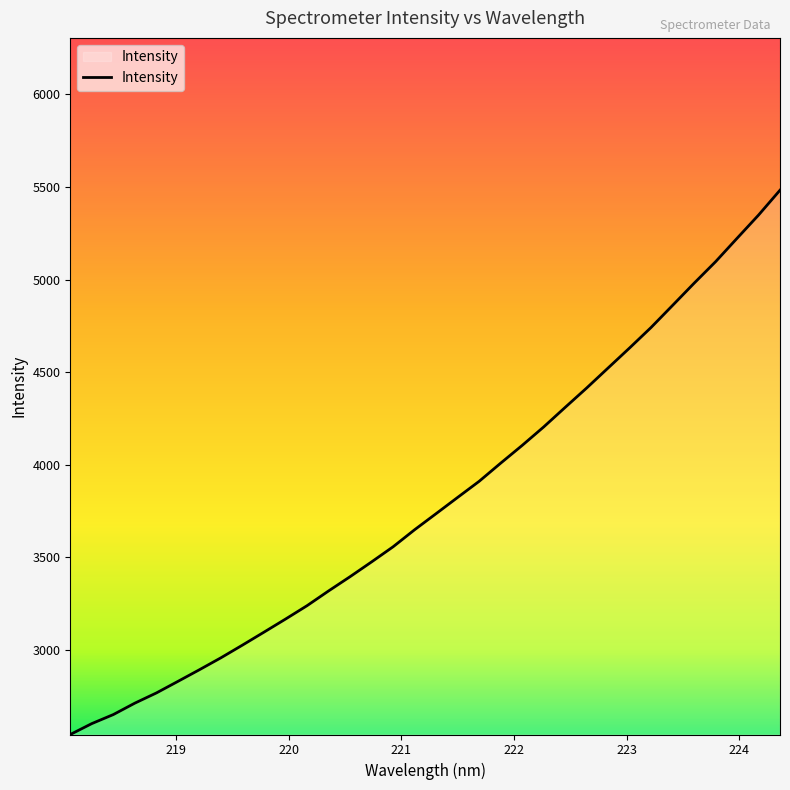

What is the greatest value displayed?

5482.7